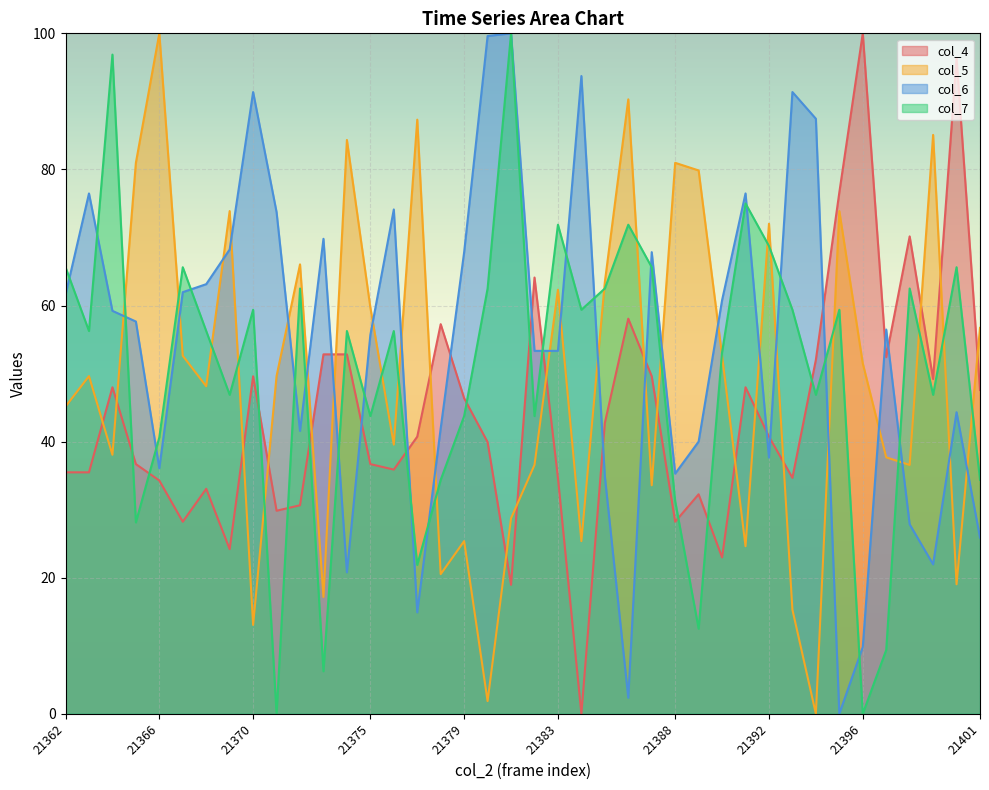

In col_7_line, how many points are higher than both neighbors (excluding endpoints)?

13